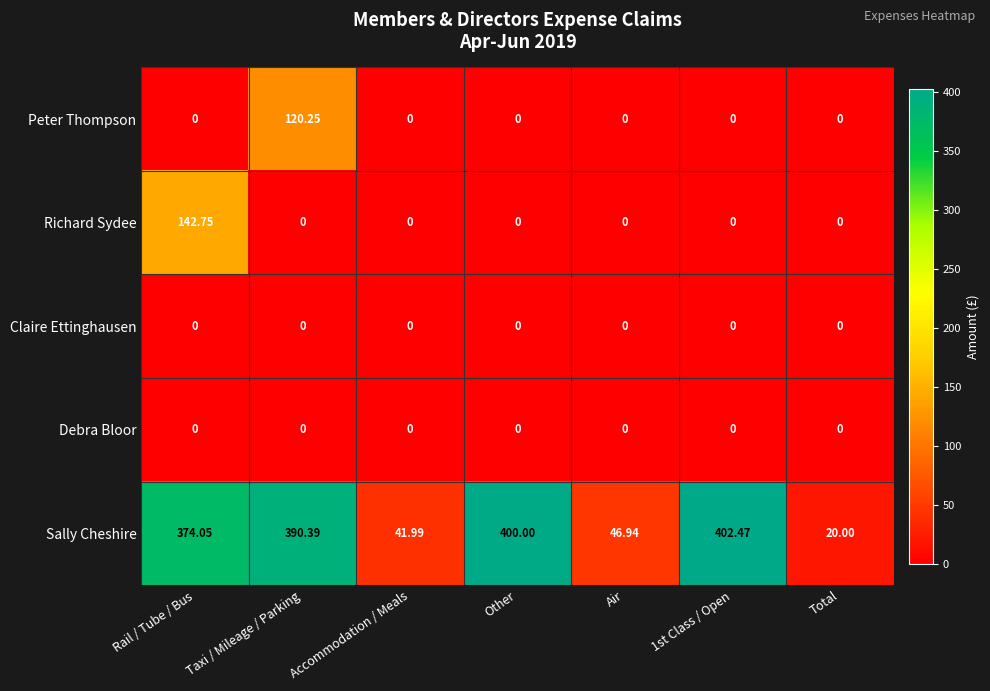

At which label does Richard Sydee reach its peak?

Rail / Tube / Bus